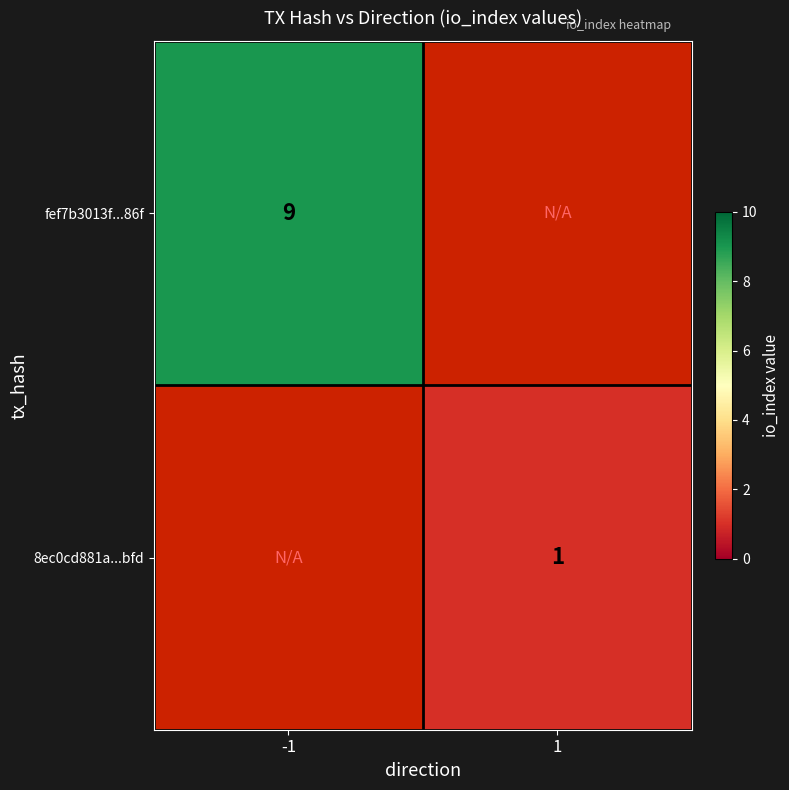

The value of 8ec0cd881a...bfd at 1 is 1.3. True or false?

False